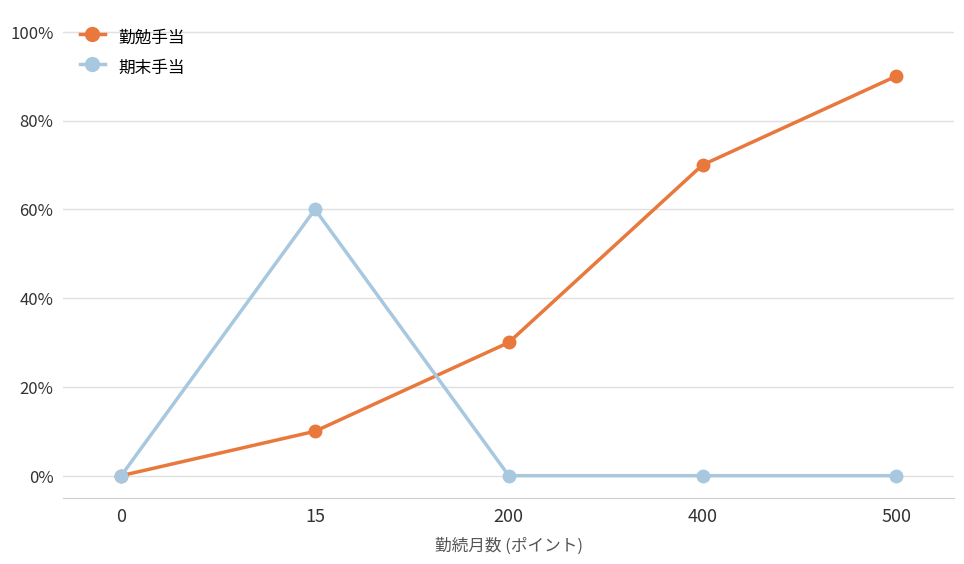

Read the 勤勉手当 value at 15, to the nearest 10.

10